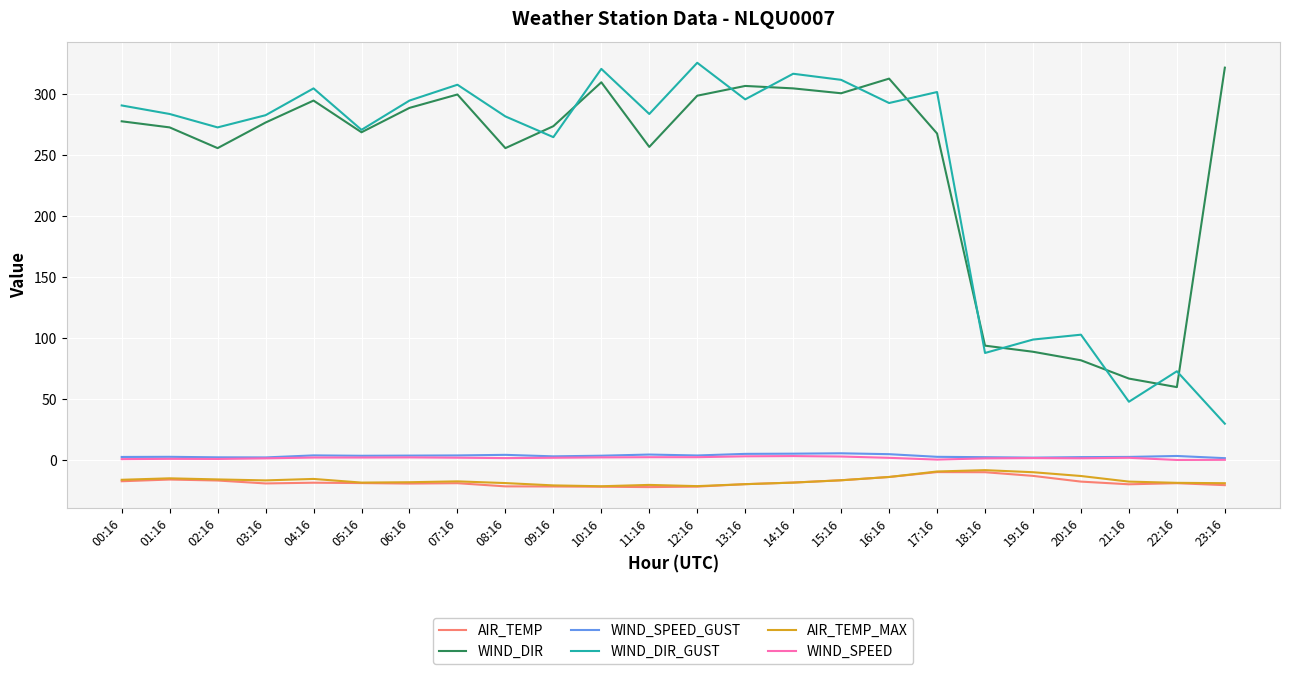

Which series has the largest total across all categories?

WIND_DIR